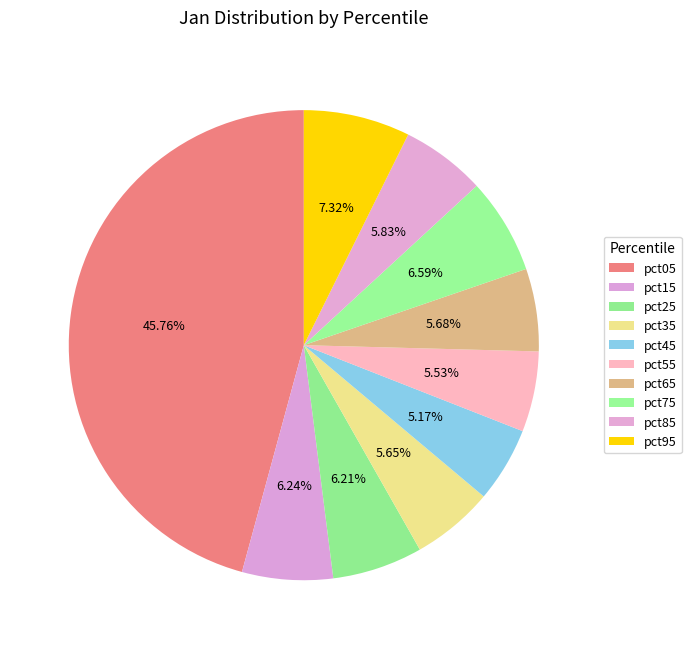

Is pct05 the majority of the pie?

No